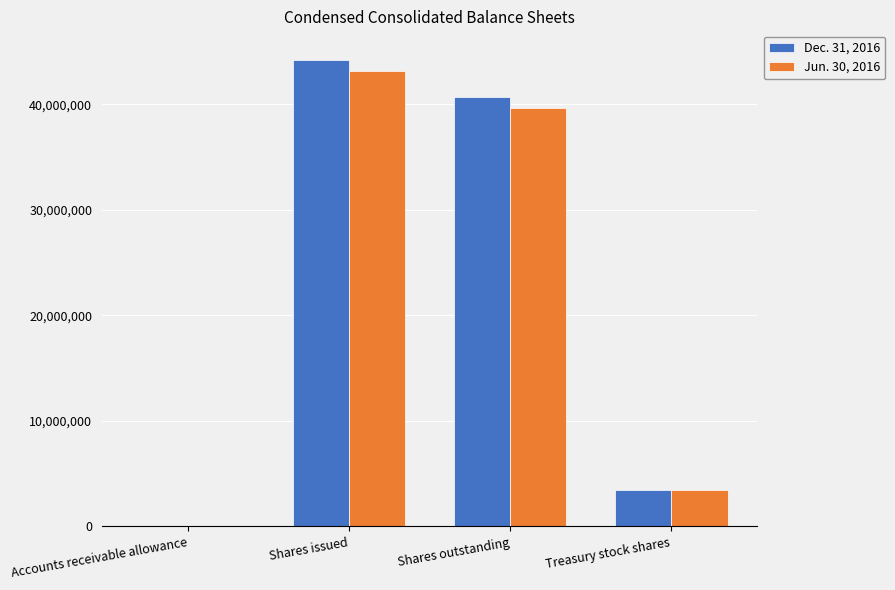

Reading left to right, transcribe all the data shown in this chart.

Dec. 31, 2016: Accounts receivable allowance=11062	Shares issued=44177081	Shares outstanding=40674483	Treasury stock shares=3502598
Jun. 30, 2016: Accounts receivable allowance=10813	Shares issued=43184068	Shares outstanding=39681470	Treasury stock shares=3502598